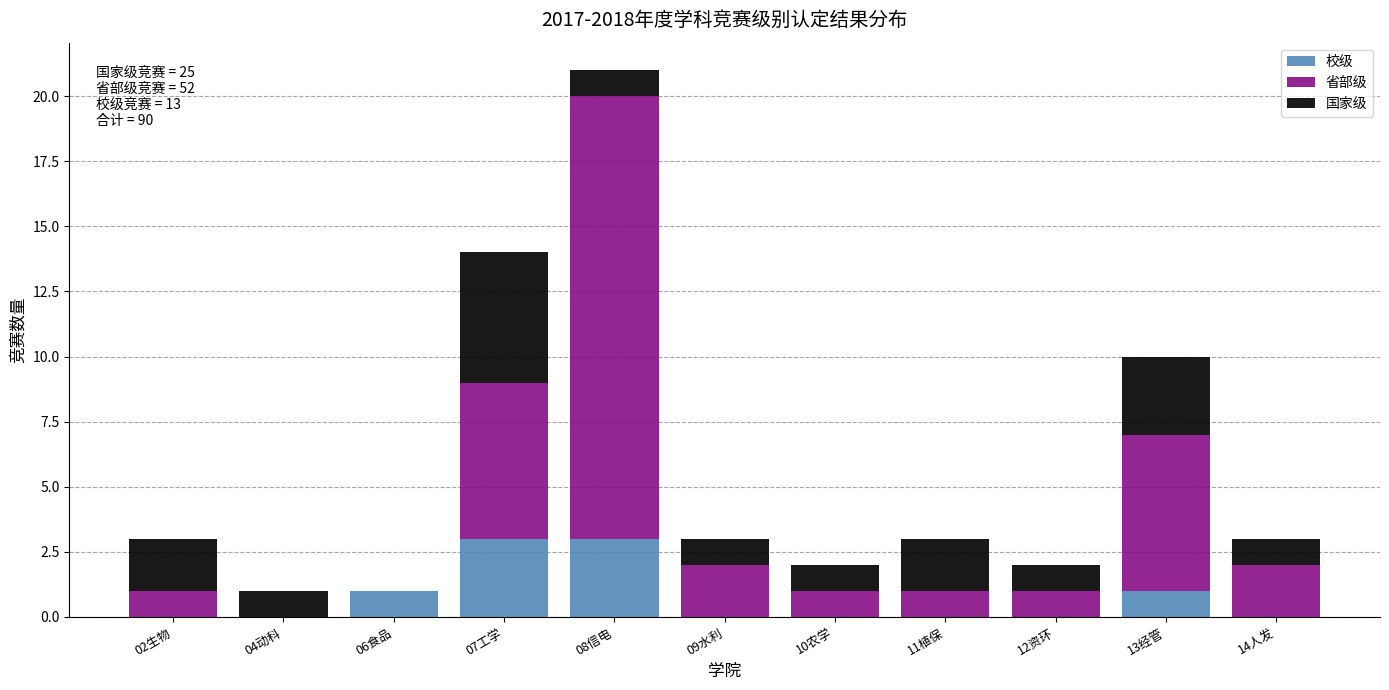

At which category is the sum across all series the highest?

08信电